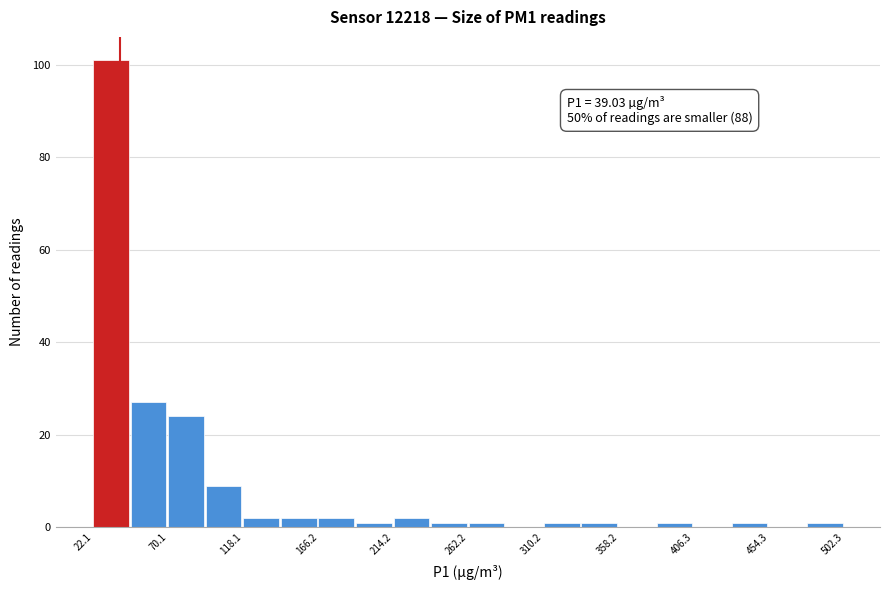

Which range on the x-axis has the tallest bar?

20 to 45